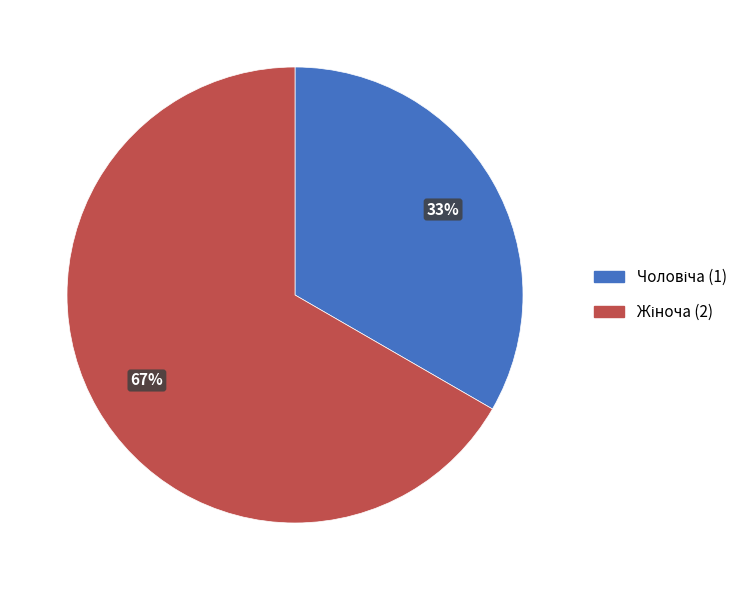

To the nearest percent, what is the average slice percentage?

50%